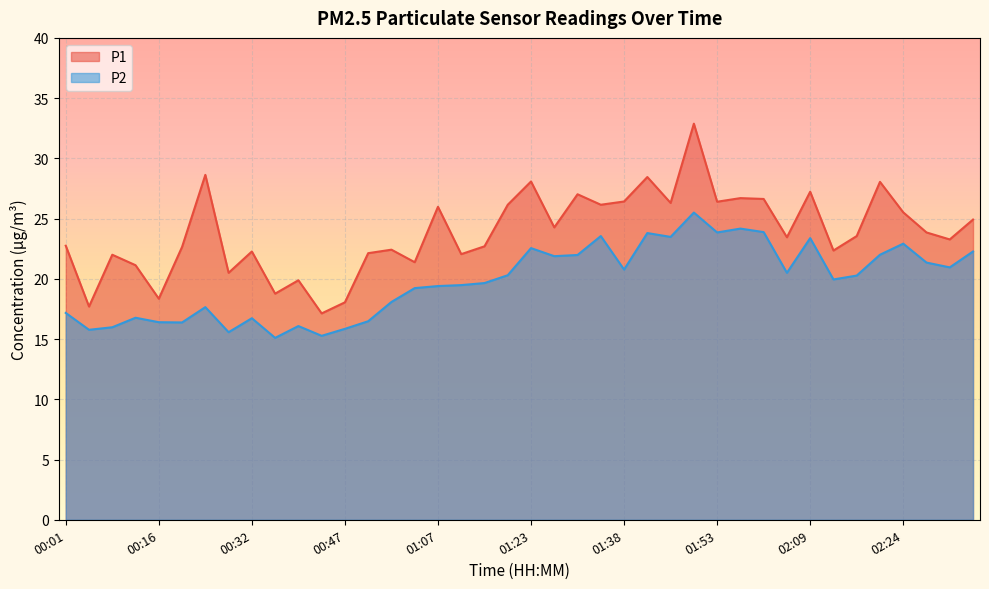

What is the difference between the second highest and minimum values in the P2 series?

9.1